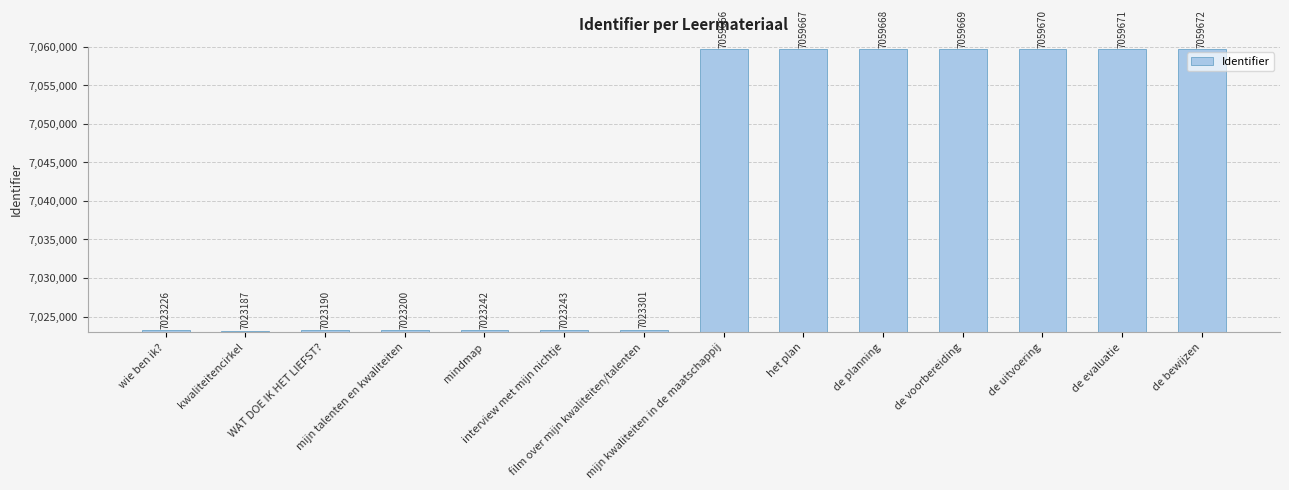

Where is the data nearest to the value 7041429?

film over mijn kwaliteiten/talenten